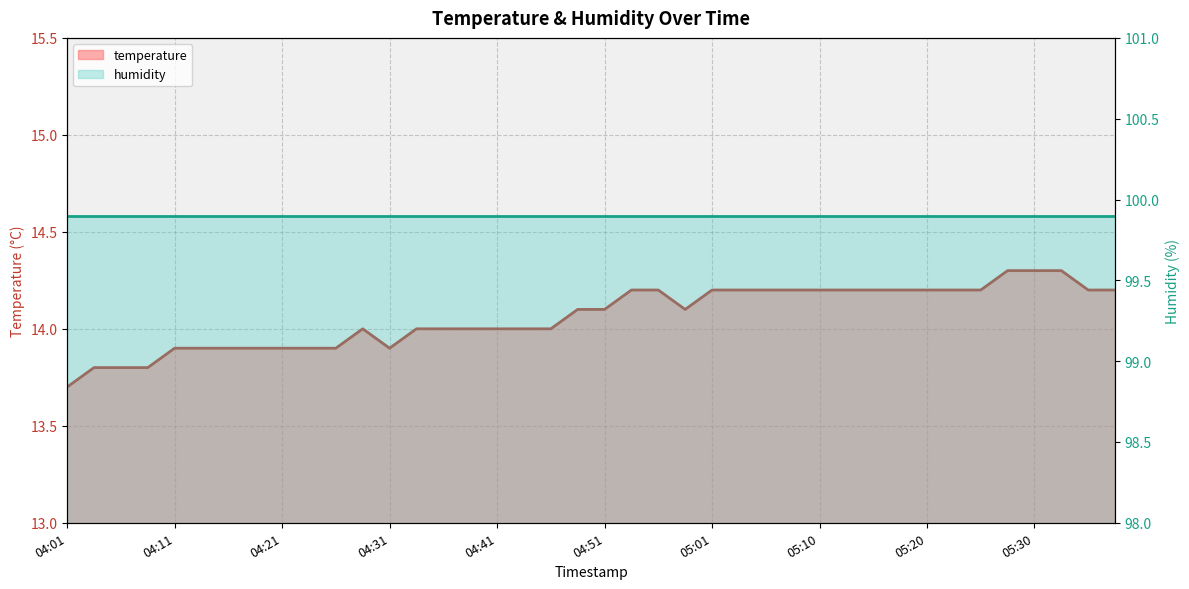

What is the smallest value displayed?

13.7